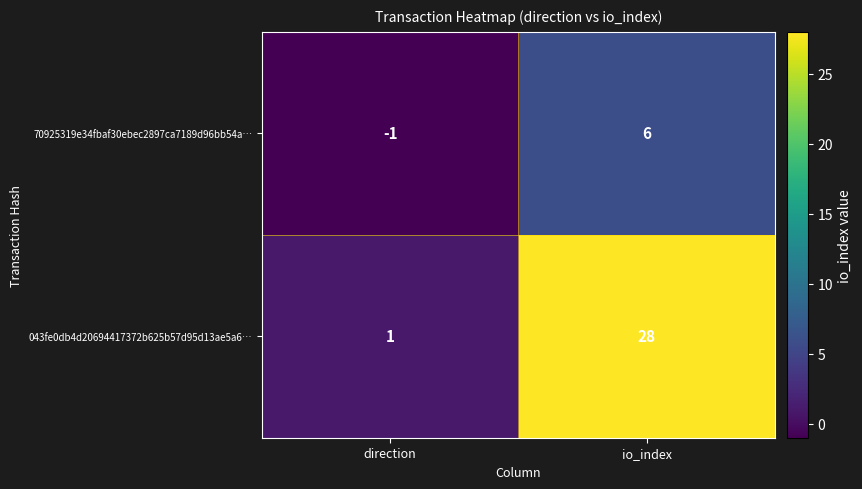

Reading right to left, transcribe all the data shown in this chart.

70925319e34fbaf30ebec2897ca7189d96bb54a…: 6	-1
043fe0db4d20694417372b625b57d95d13ae5a6…: 28	1